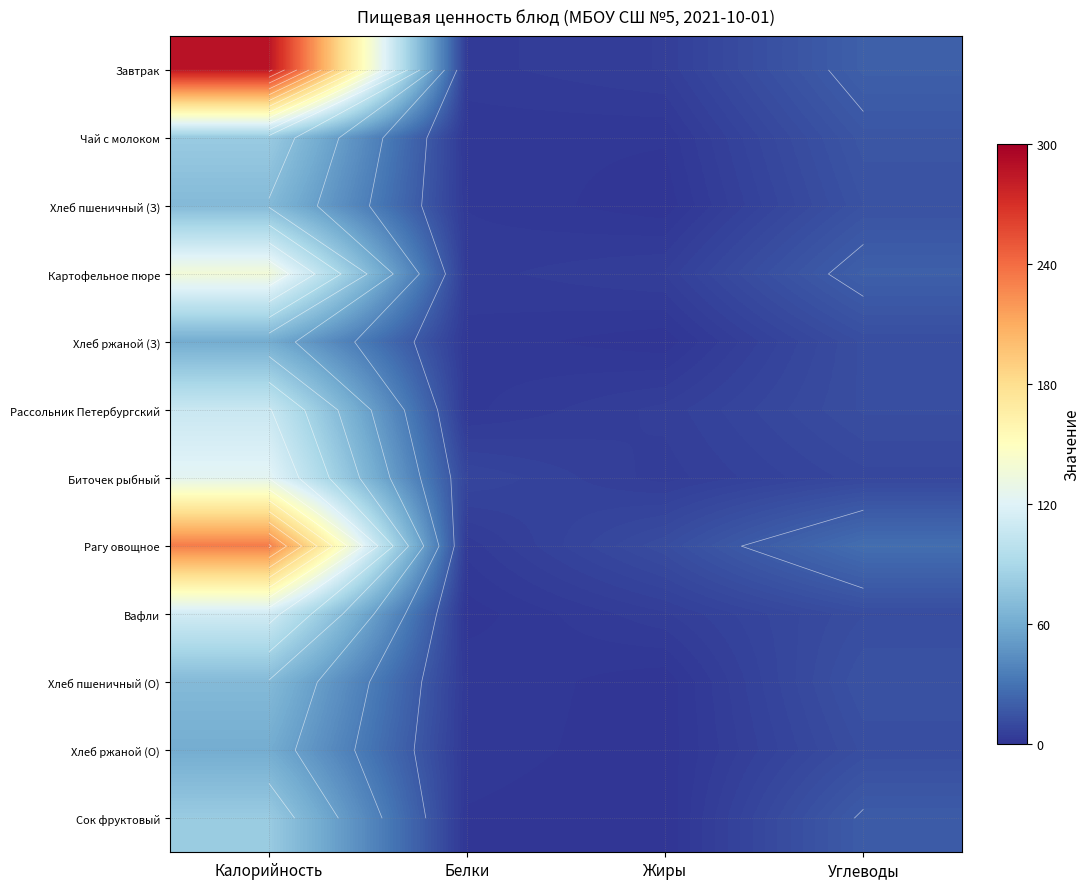

The Хлеб ржаной (З) series shows 101.6 at Калорийность. True or false?

False